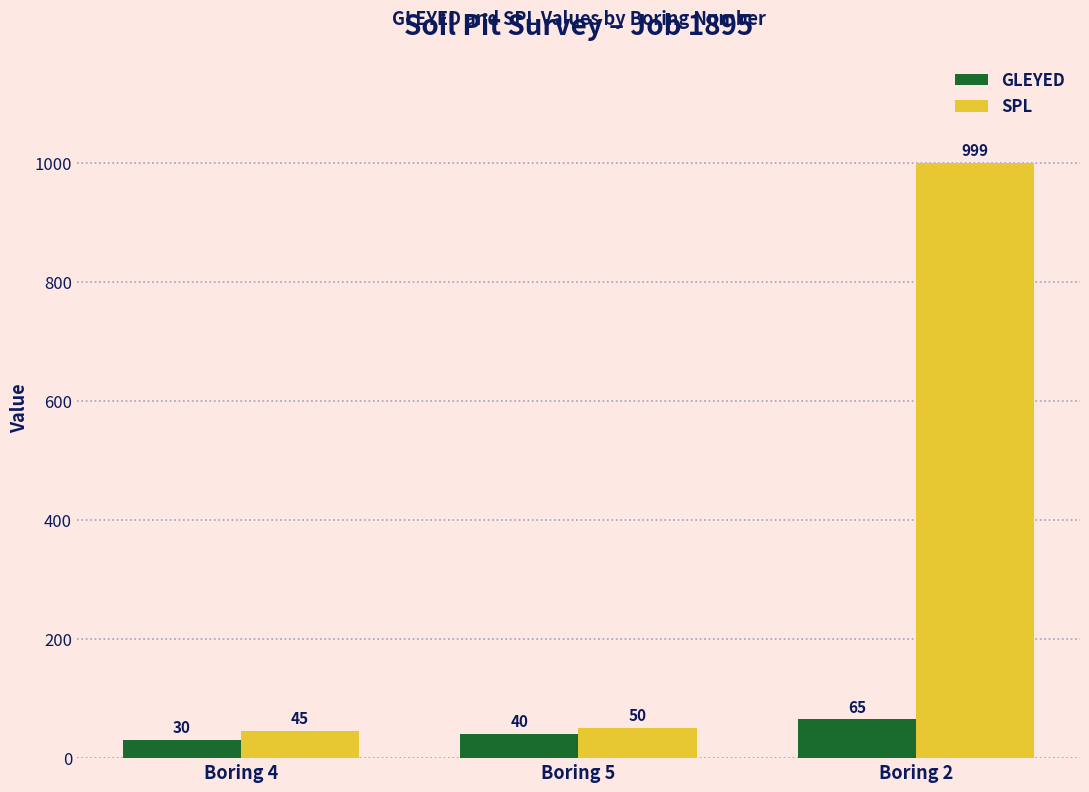

Between Boring 5 and Boring 2, which series saw the biggest shift?

SPL